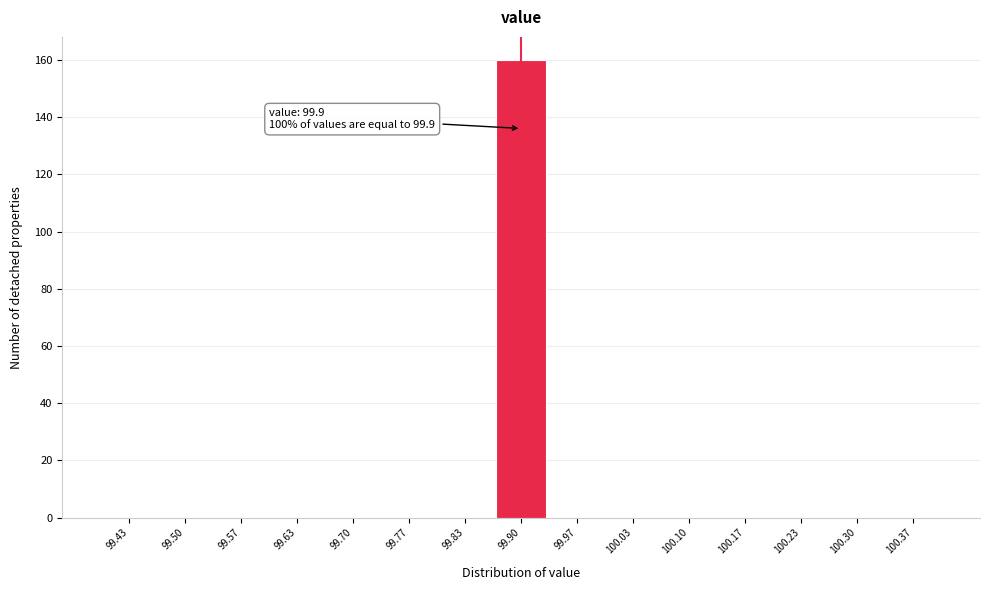

Which range on the x-axis has the tallest bar?

99.87 to 99.93